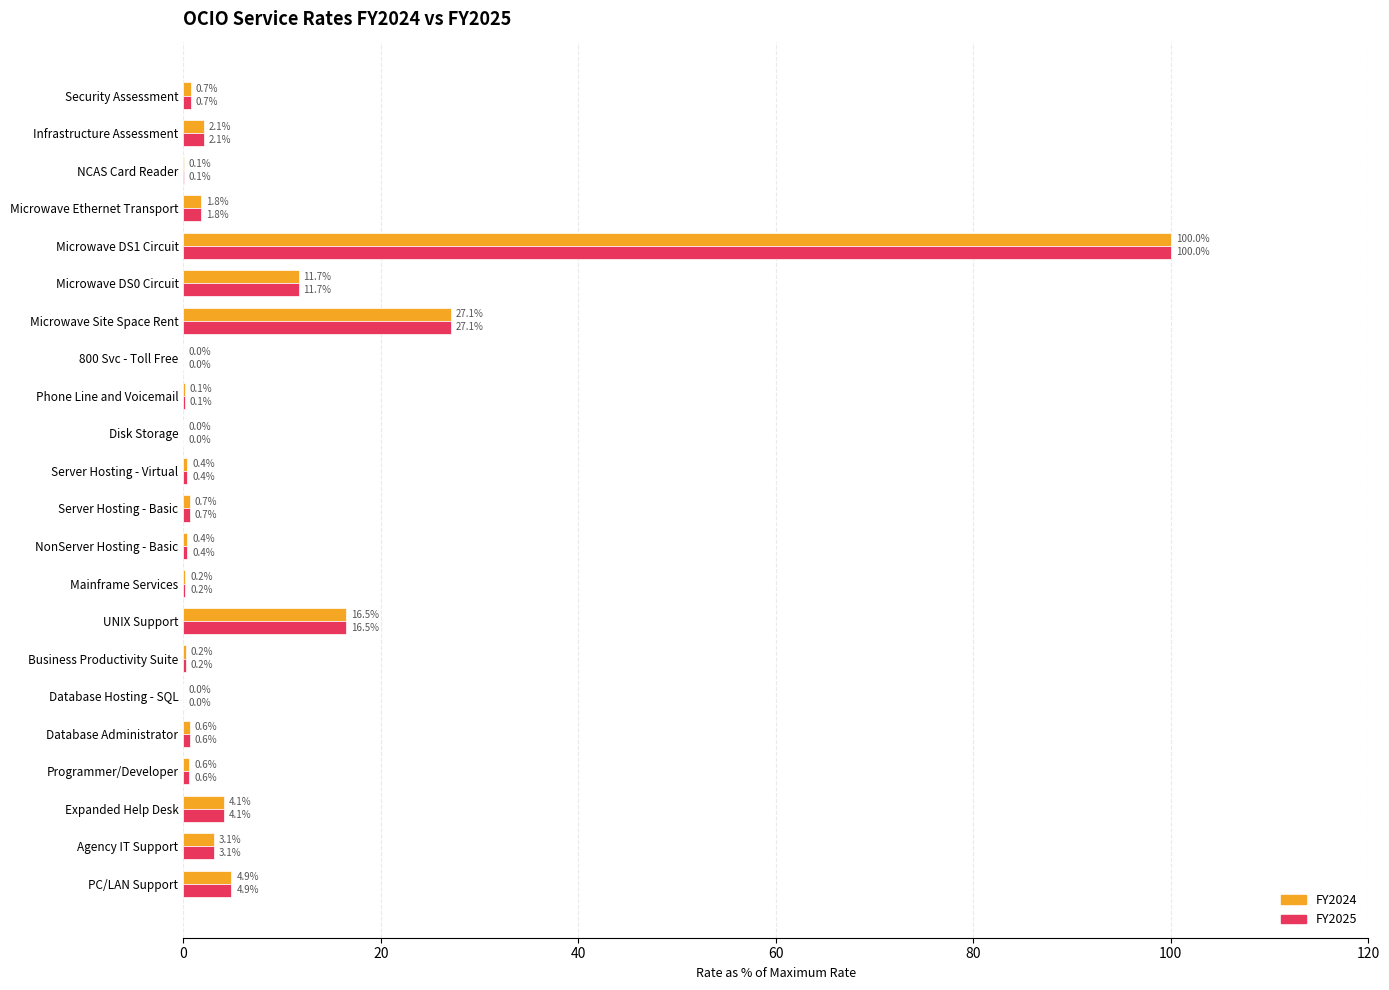

The FY2024 series shows 0.6 at Programmer/Developer. True or false?

True